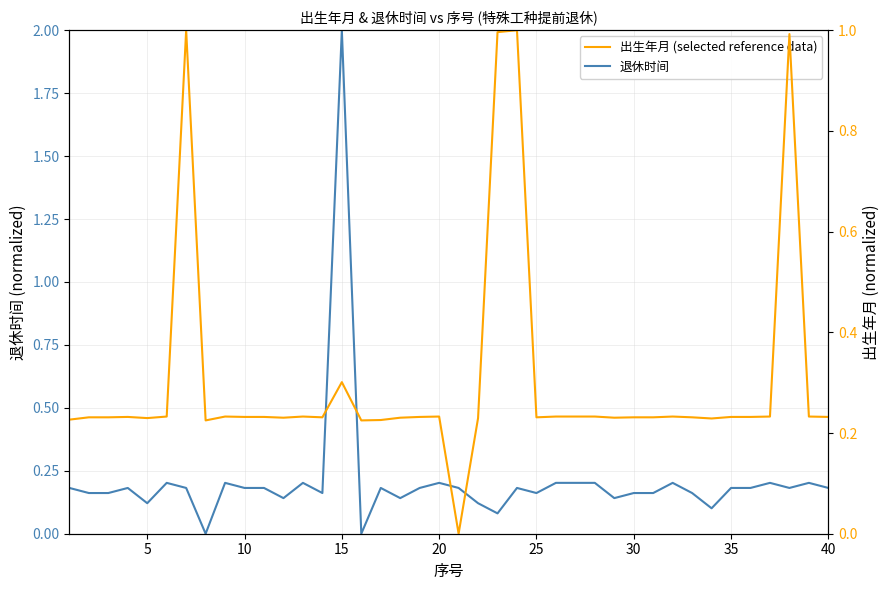

How many series are shown in this chart?

2